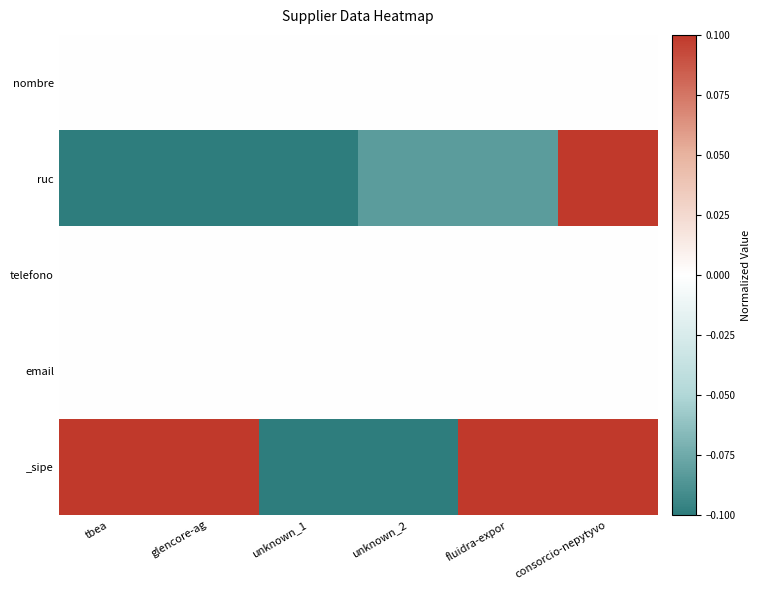

Which series changed the most between glencore-ag and unknown_1?

_sipe